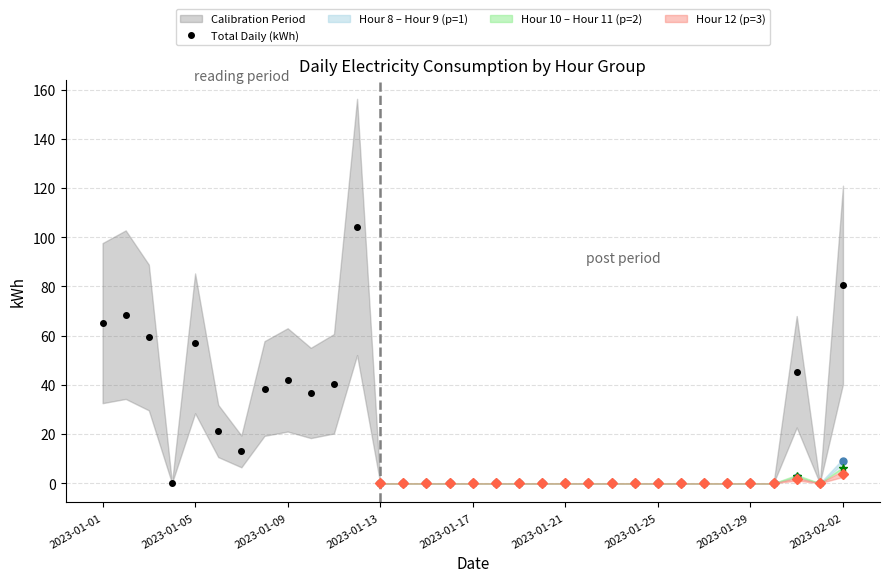

True or false: Total Daily (kWh) has a value of 0.0 at 2023-01-21.

True